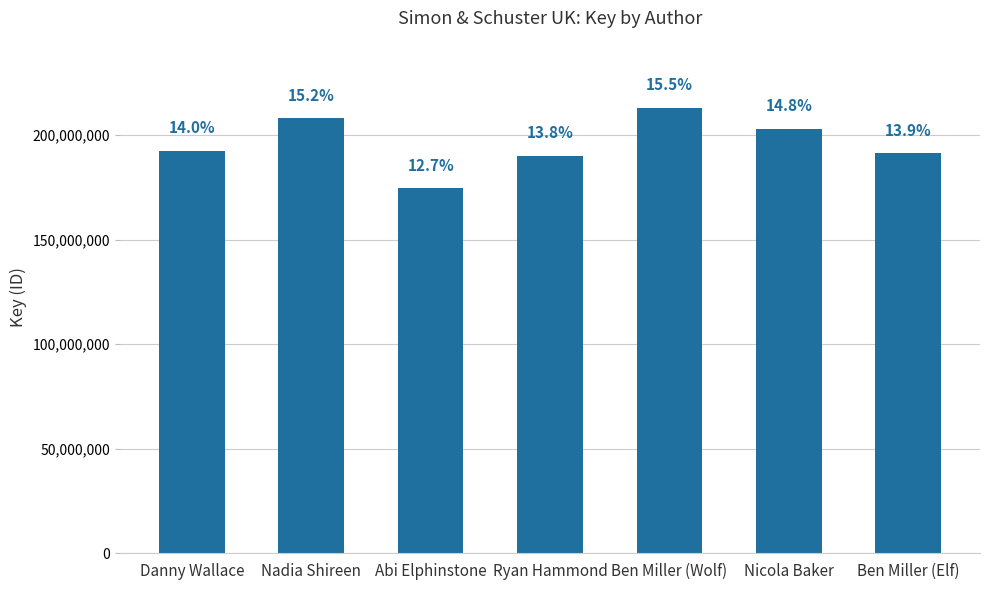

Does the chart contain any negative values?

No